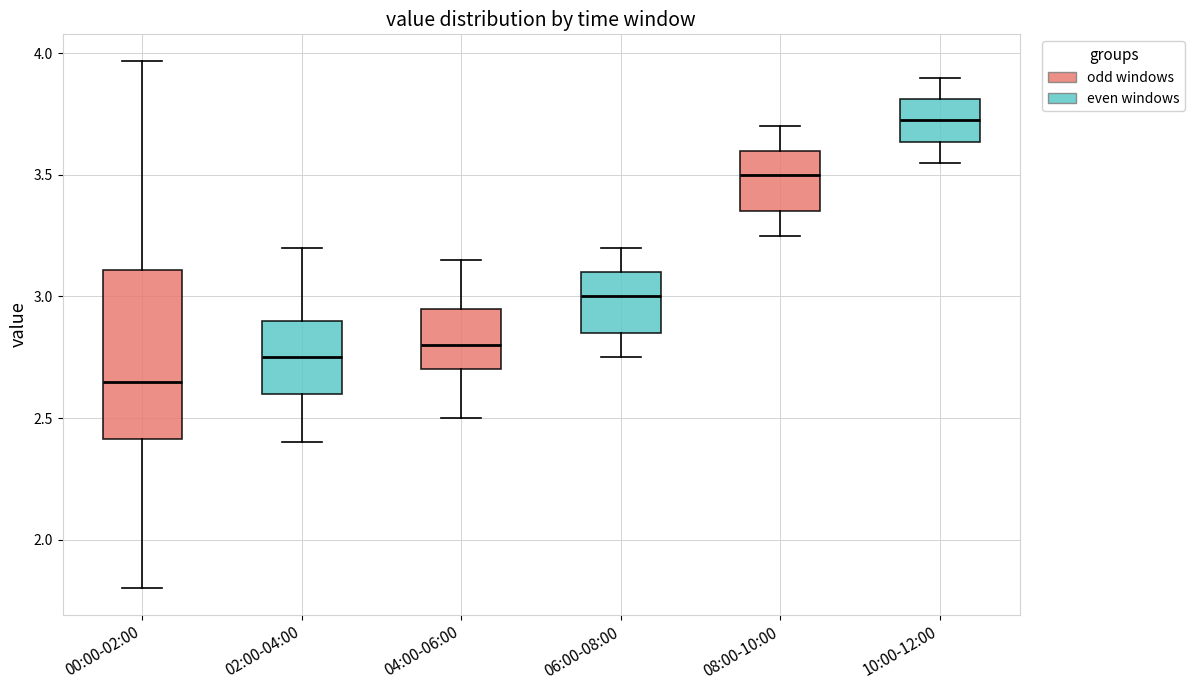

Reading left to right, transcribe this box plot: for each box, give where its median line is, the range the box spans, and where its two whiskers end, as read against the y-axis. The values are not printed on the chart, so give them approximately, as read against the axis.

00:00-02:00: median 2.65, box 2.40 to 3.10, whiskers 1.80 to 3.95
02:00-04:00: median 2.75, box 2.60 to 2.90, whiskers 2.40 to 3.20
04:00-06:00: median 2.80, box 2.70 to 2.95, whiskers 2.50 to 3.15
06:00-08:00: median 3.00, box 2.85 to 3.10, whiskers 2.75 to 3.20
08:00-10:00: median 3.50, box 3.35 to 3.60, whiskers 3.25 to 3.70
10:00-12:00: median 3.75, box 3.65 to 3.80, whiskers 3.55 to 3.90